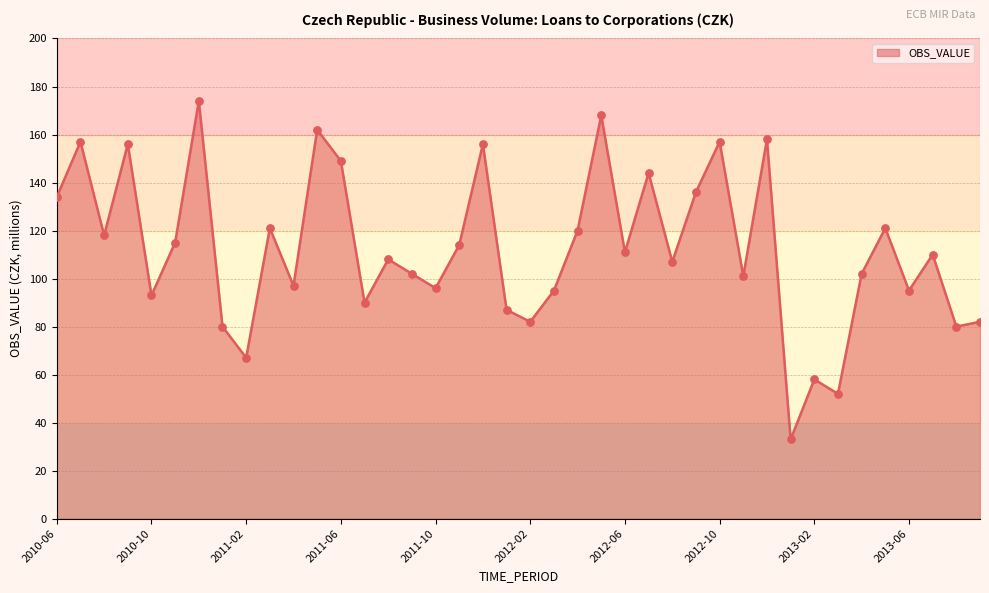

What is the difference between the maximum and minimum values?

141